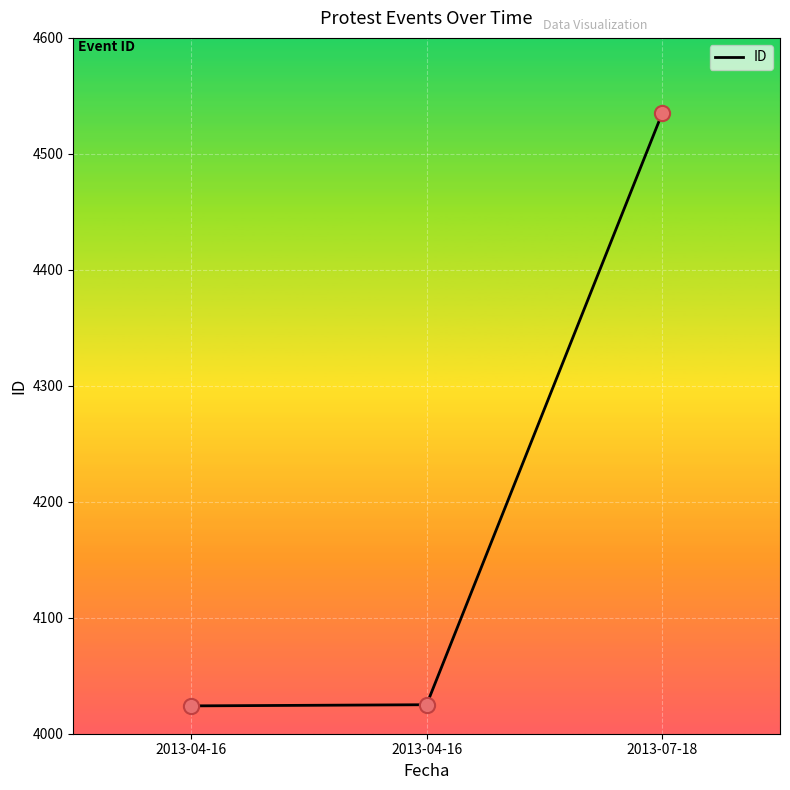

Approximately how many times larger is the value at 2013-07-18 compared to 2013-04-16?

1.1